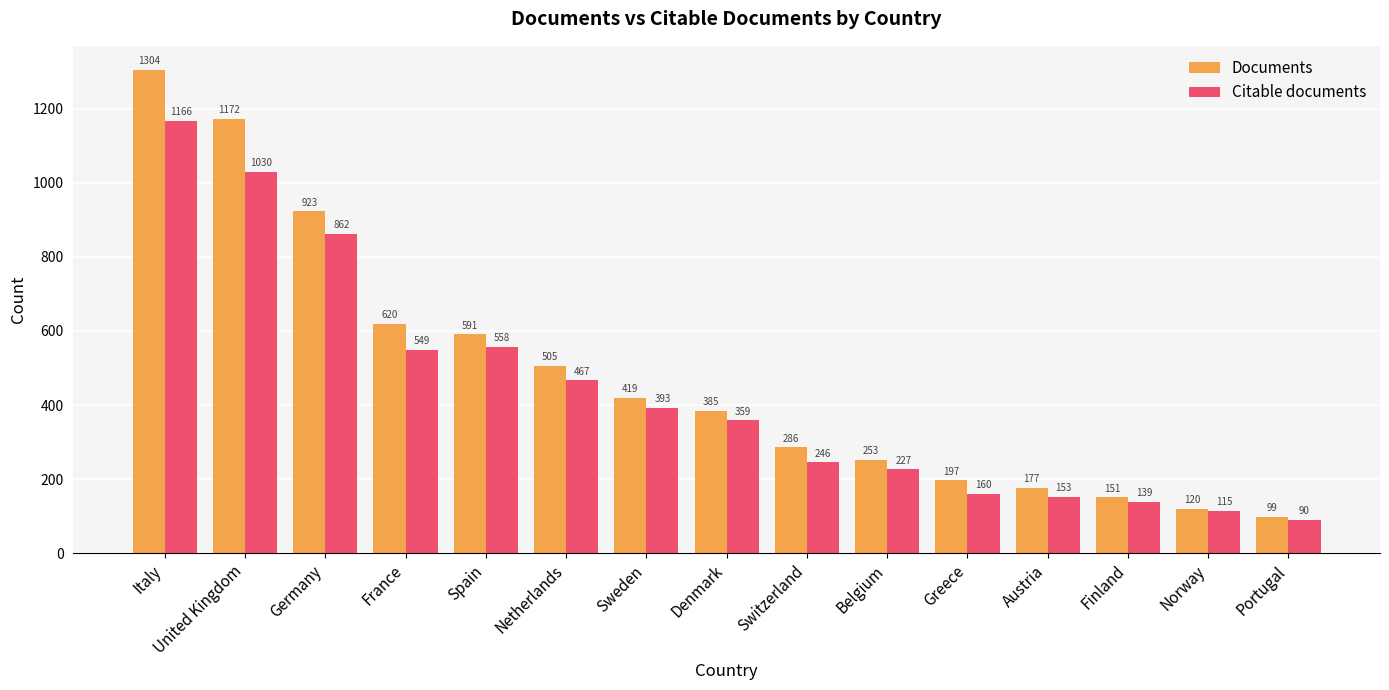

At which label does Citable documents reach its minimum?

Portugal